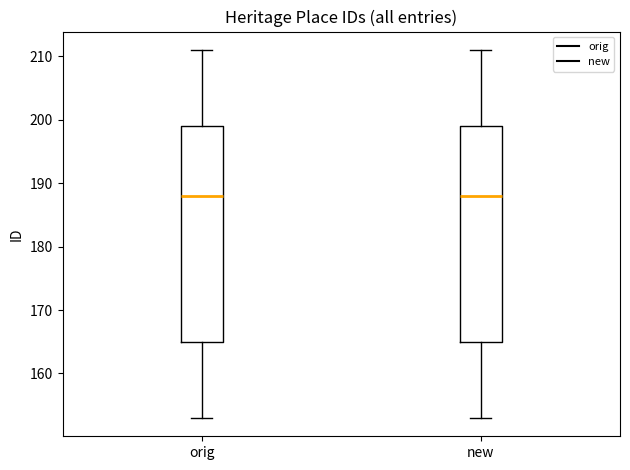

Reading left to right, transcribe this box plot: for each box, give where its median line is, the range the box spans, and where its two whiskers end, as read against the y-axis. The values are not printed on the chart, so give them approximately, as read against the axis.

orig: median 188, box 165 to 199, whiskers 153 to 211
new: median 188, box 165 to 199, whiskers 153 to 211